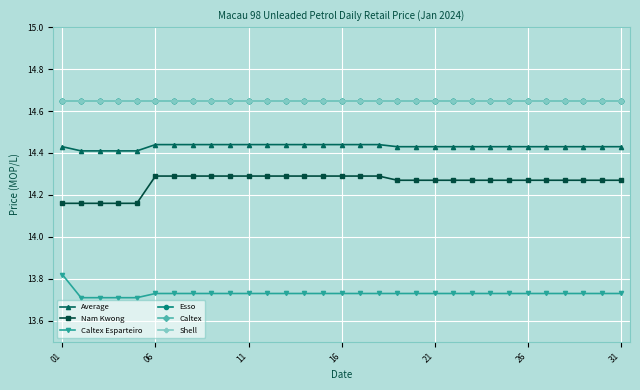

Does the chart have visible grid lines?

Yes